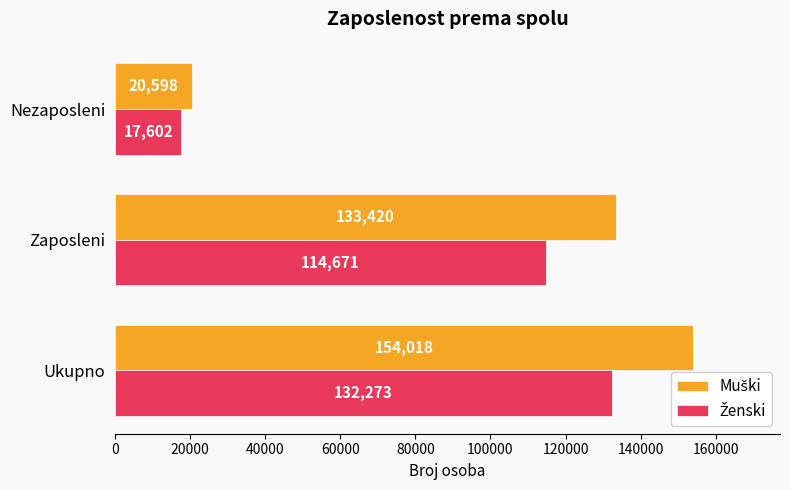

What is the smallest value displayed?

17602